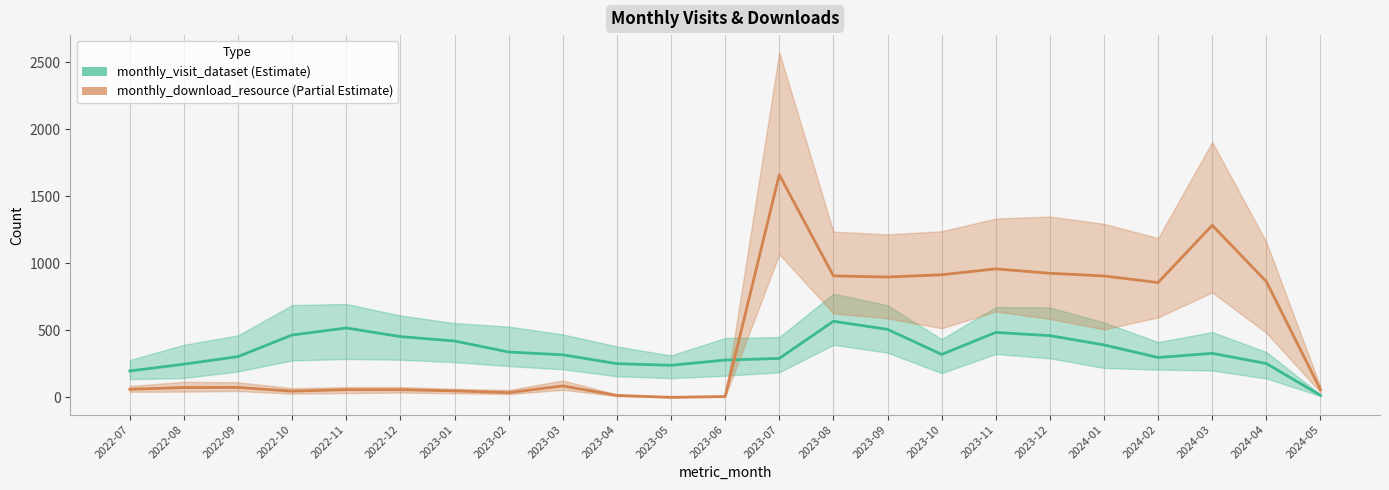

How many values in the monthly_visit_dataset series exceed 320?

11